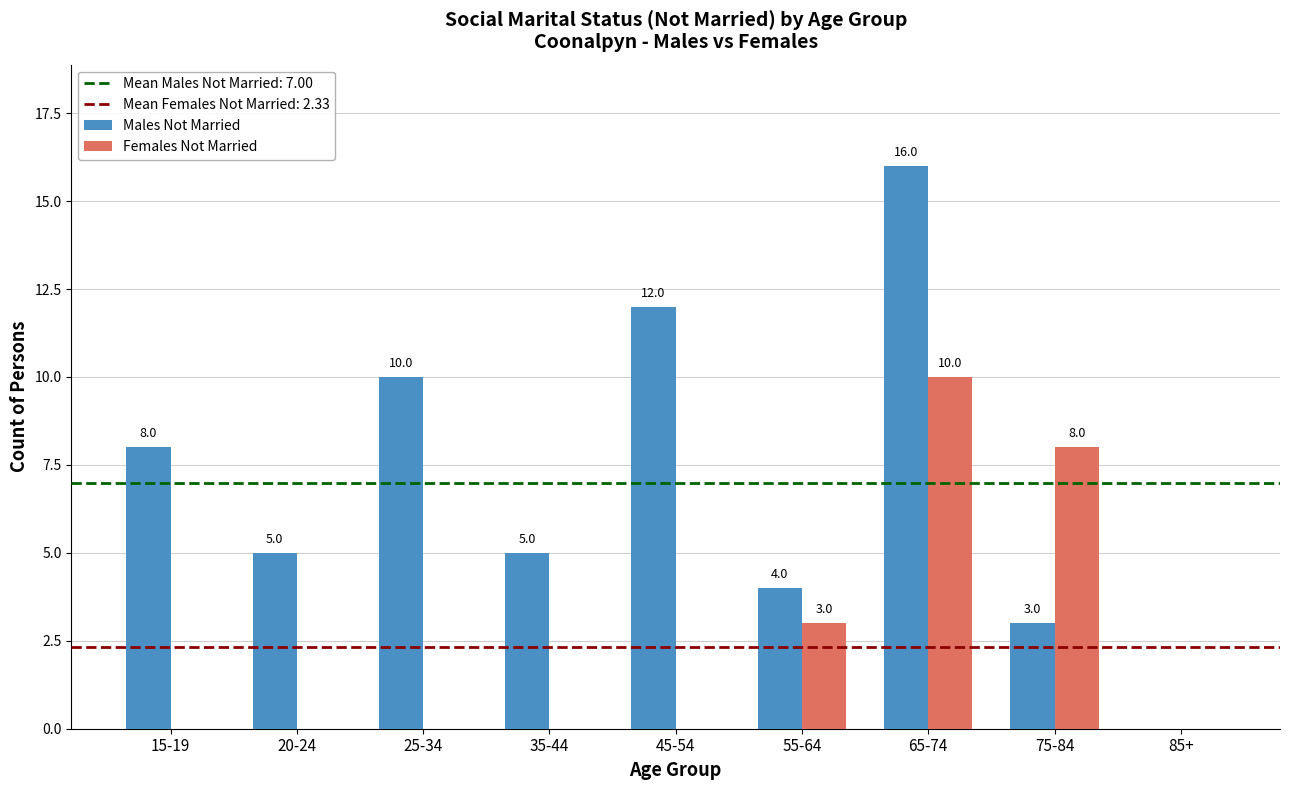

Reading left to right, extract all data points from this chart.

Males Not Married: 15-19=8	20-24=5	25-34=10	35-44=5	45-54=12	55-64=4	65-74=16	75-84=3	85+=0
Females Not Married: 15-19=0	20-24=0	25-34=0	35-44=0	45-54=0	55-64=3	65-74=10	75-84=8	85+=0